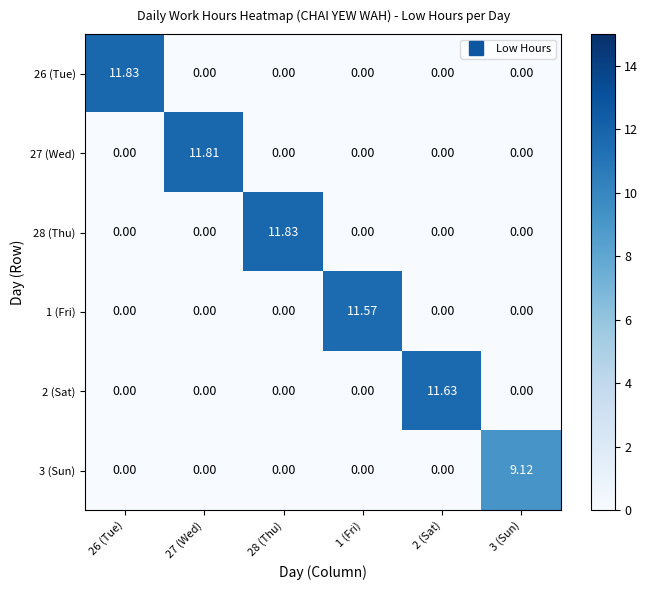

Is the value of 3 (Sun) at 27 (Wed) greater than the value of 1 (Fri) at 1 (Fri)?

No